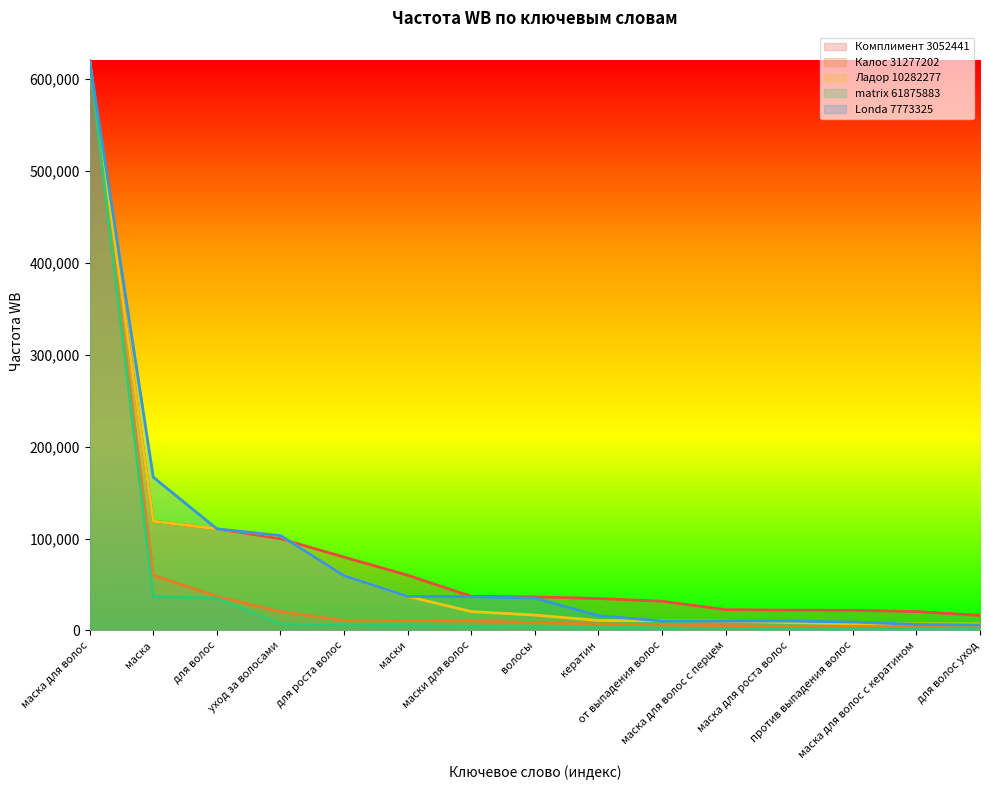

What are all the series names shown in the legend?

Комплимент 3052441, Калос 31277202, Ладор 10282277, matrix 61875883, Londa 7773325